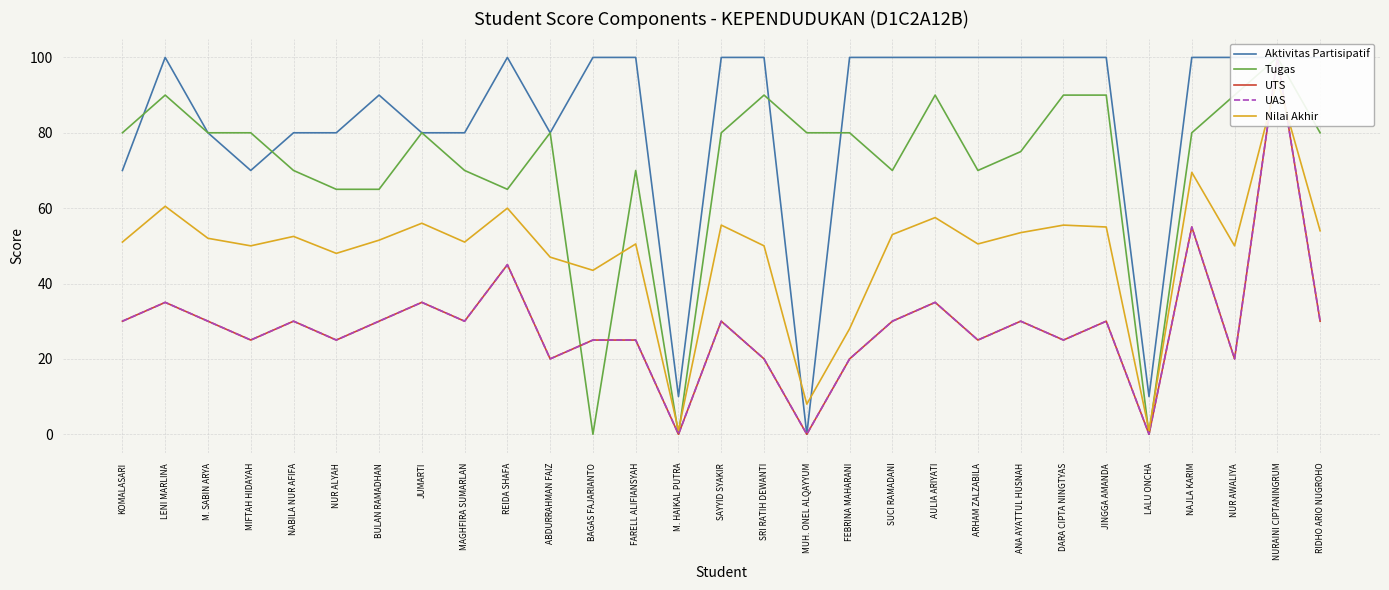

In Nilai Akhir, how many points are higher than both neighbors (excluding endpoints)?

10